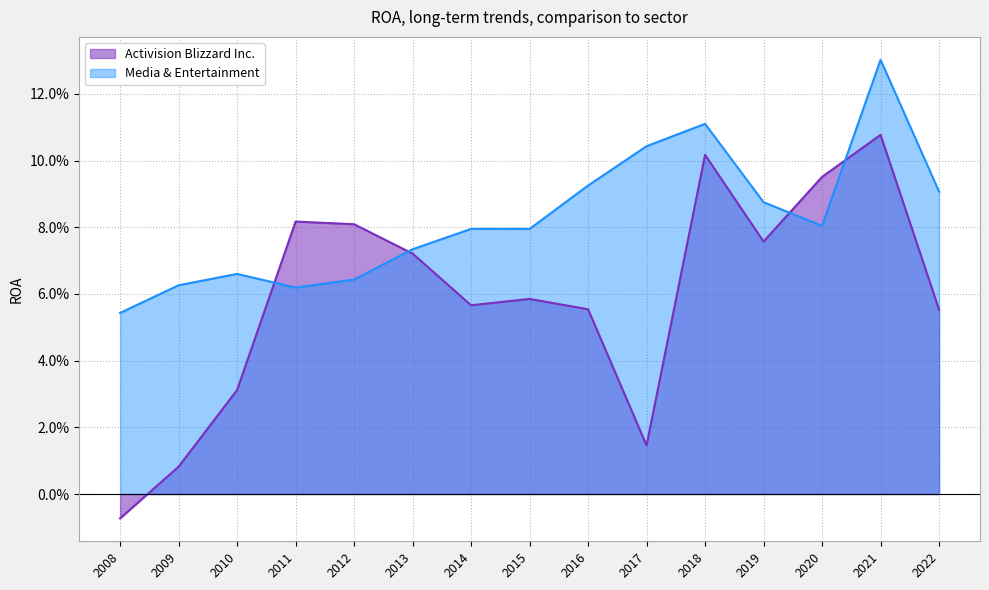

Is it true that Media & Entertainment equals 0.0 at 2009?

False